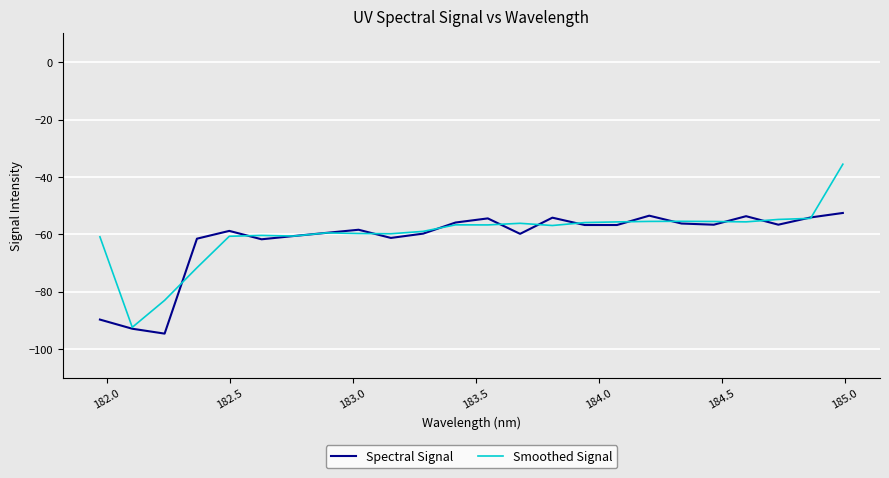

True or false: Spectral Signal and Smoothed Signal intersect in this chart.

True